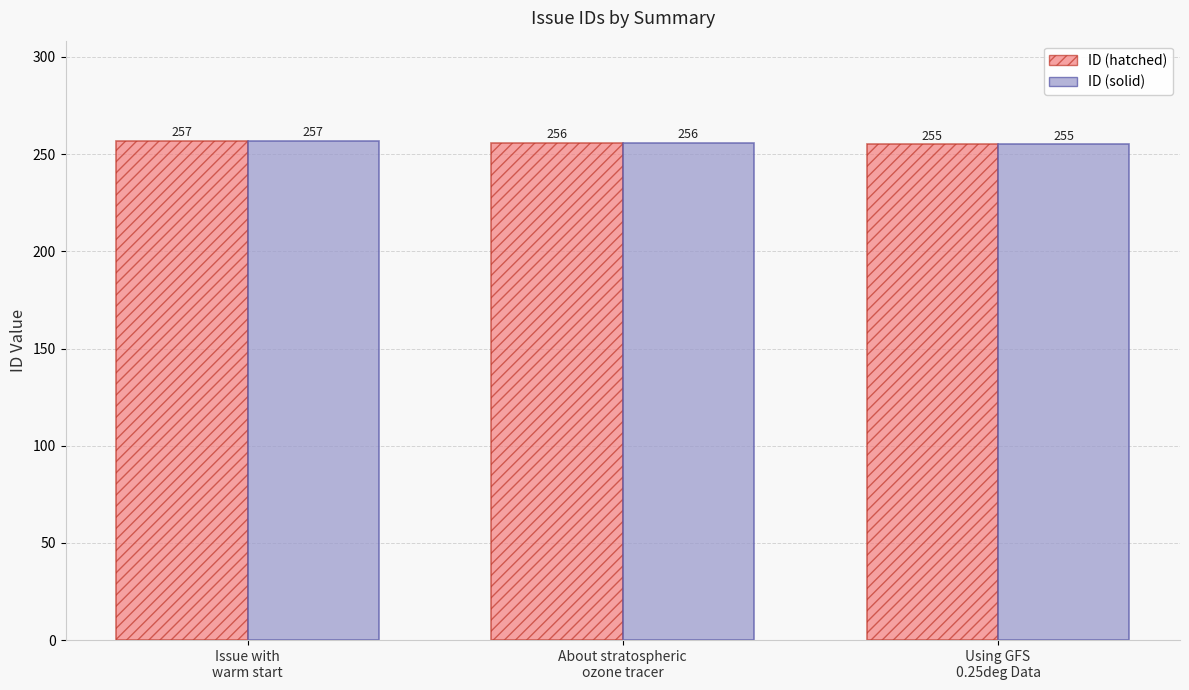

Reading left to right, what are all the values shown in this chart?

ID (hatched): Issue with
warm start=257	About stratospheric
ozone tracer=256	Using GFS
0.25deg Data=255
ID (solid): Issue with
warm start=257	About stratospheric
ozone tracer=256	Using GFS
0.25deg Data=255